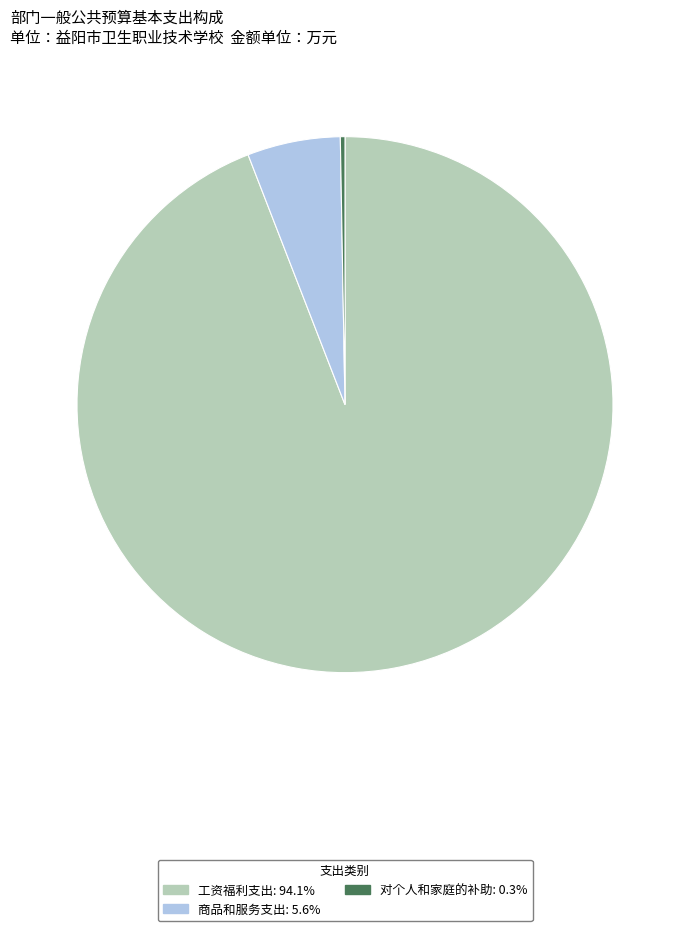

Which slice is the largest?

工资福利支出